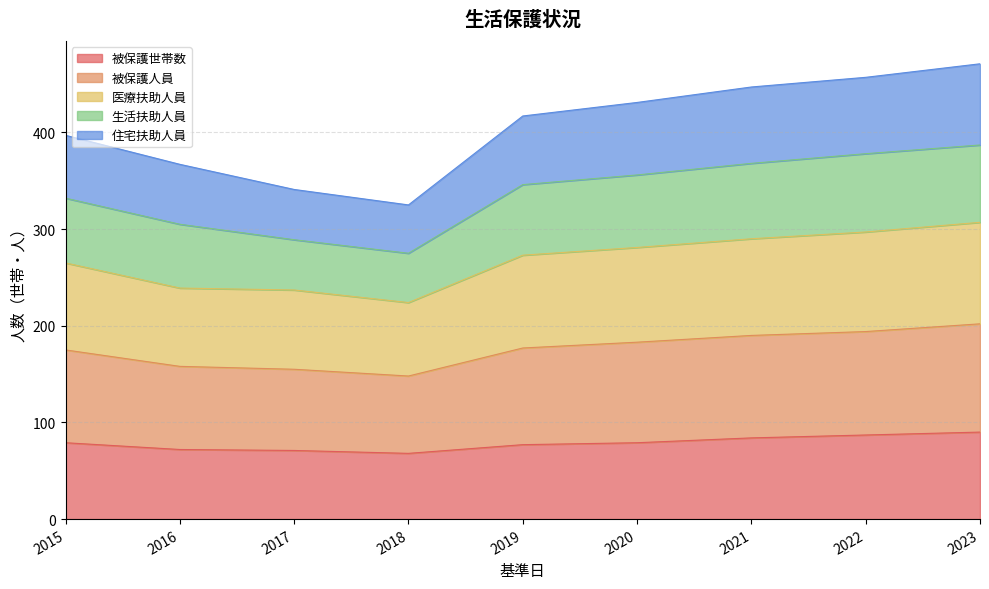

What are all the series names shown in the legend?

被保護世帯数, 被保護人員, 医療扶助人員, 生活扶助人員, 住宅扶助人員